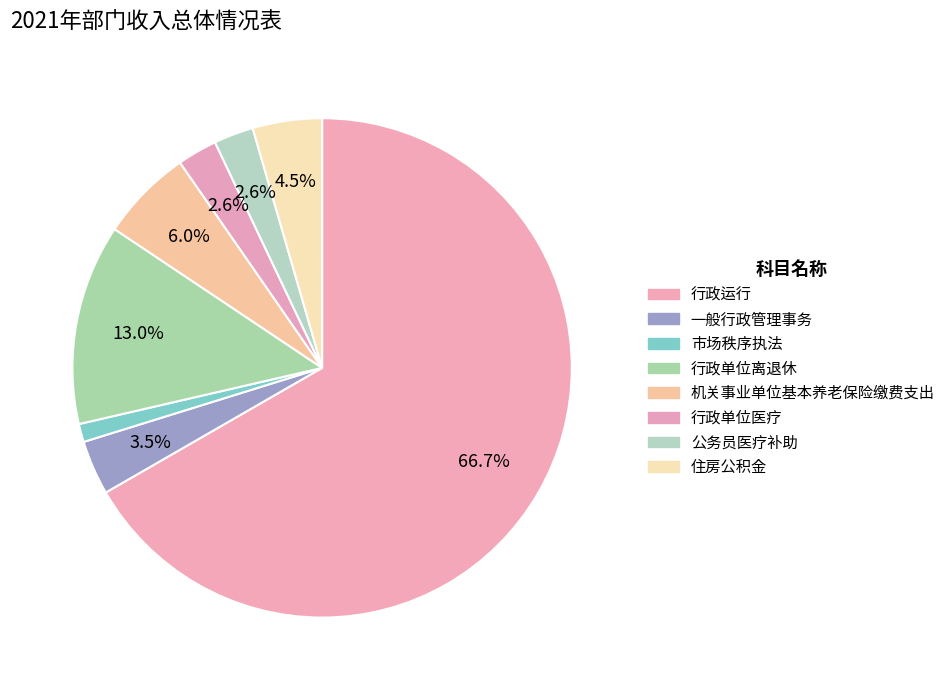

Which category accounts for the majority?

行政运行